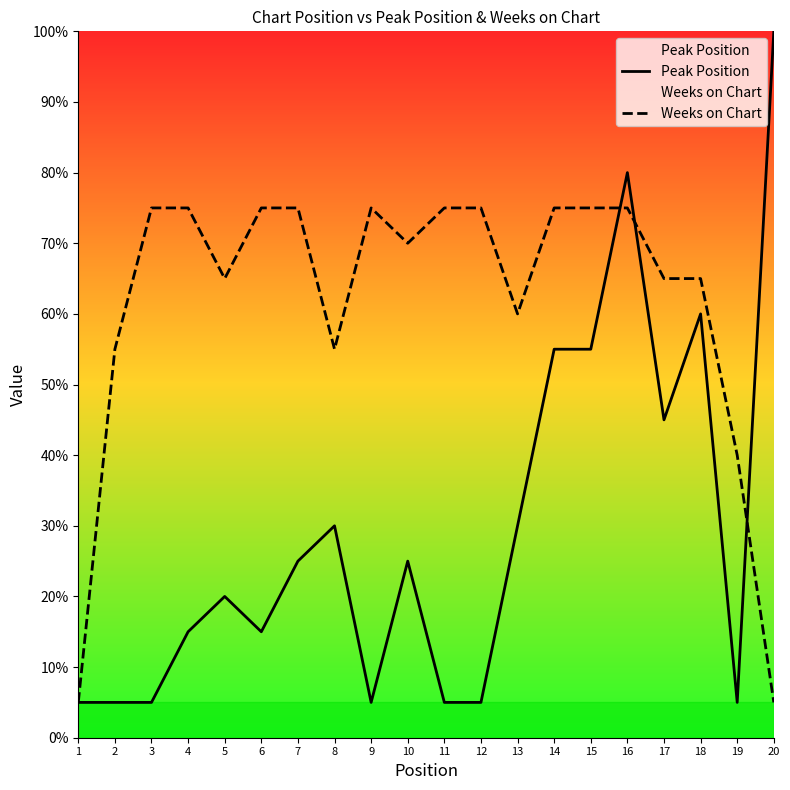

In Weeks on Chart, how many points are lower than both neighbors (excluding endpoints)?

4